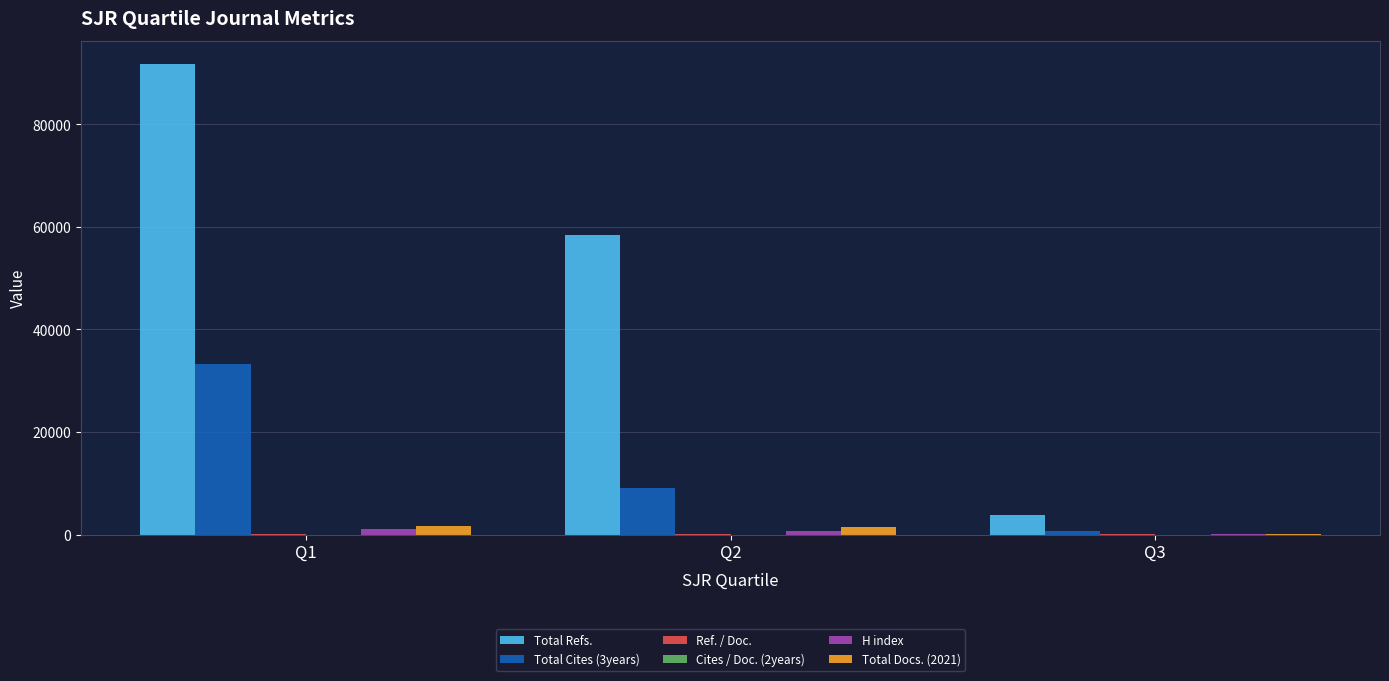

What is the sum of all Total Refs. values?

153908